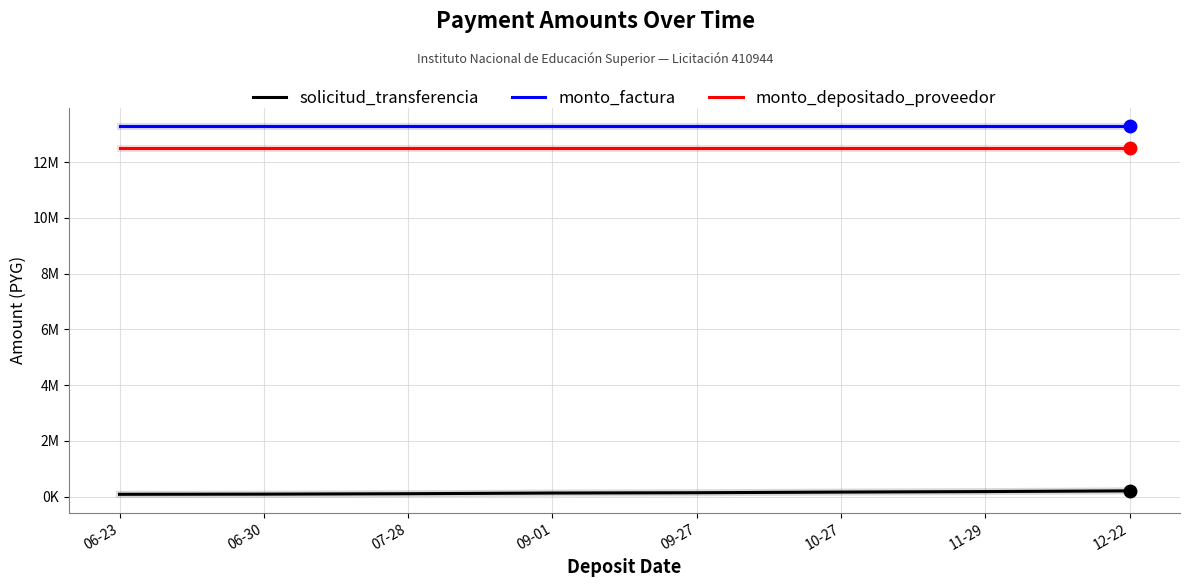

What are all the series names shown in the legend?

solicitud_transferencia, monto_factura, monto_depositado_proveedor